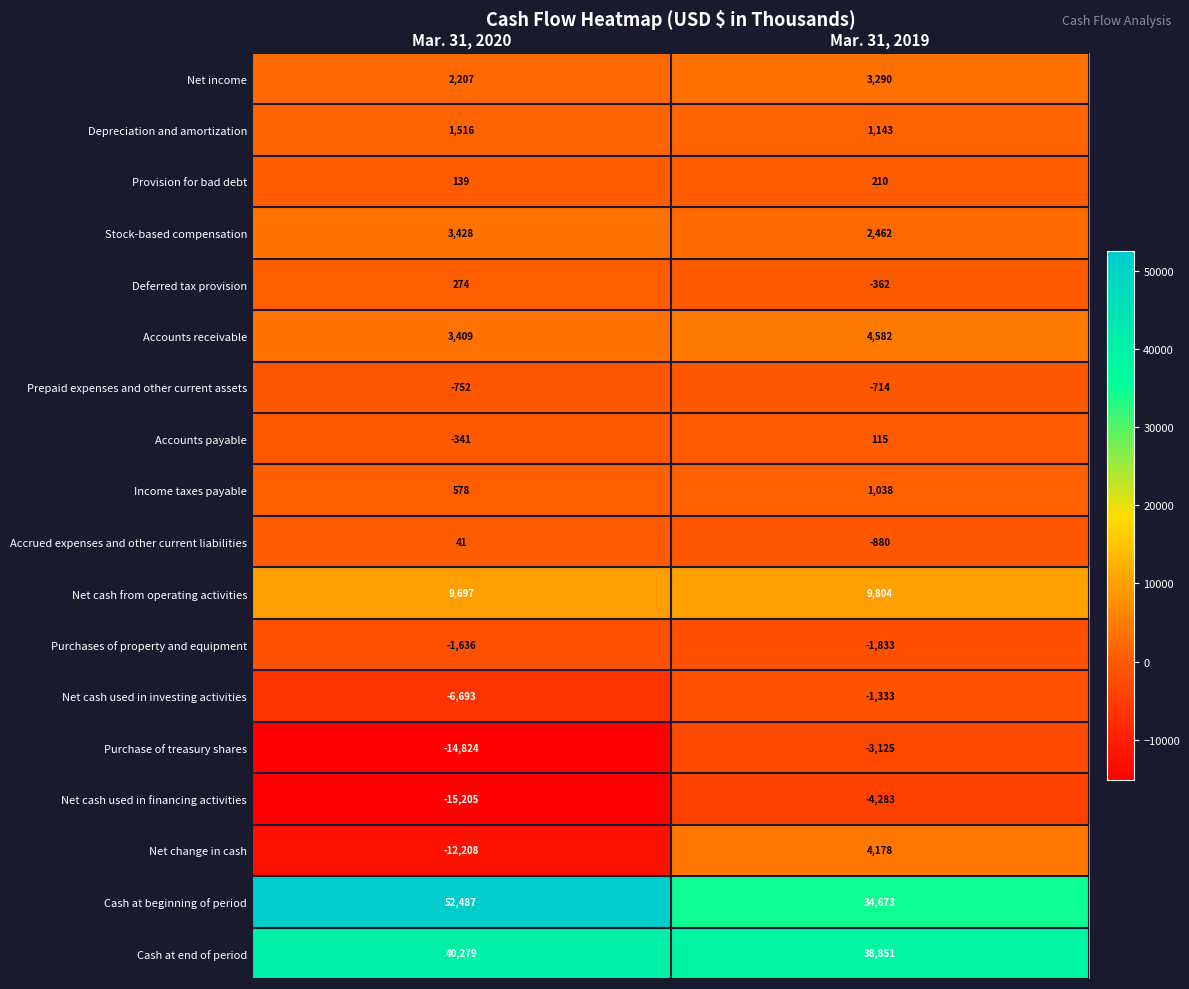

Where is Accounts receivable nearest to the value 3995?

Mar. 31, 2020